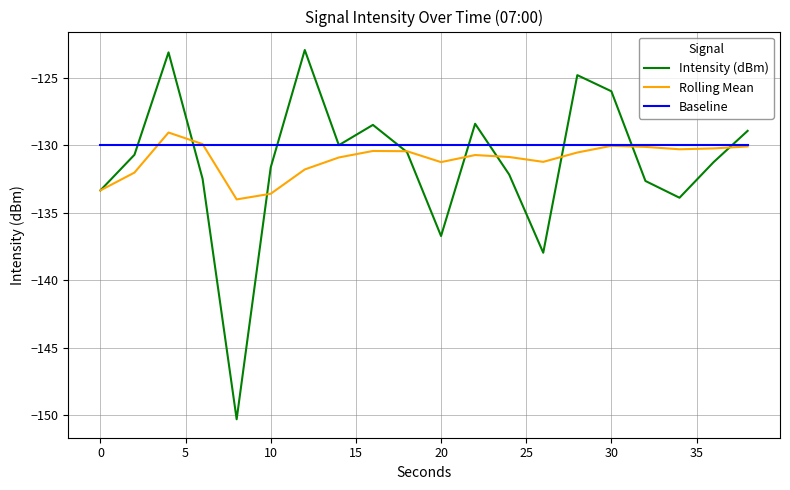

Does the chart have visible grid lines?

Yes